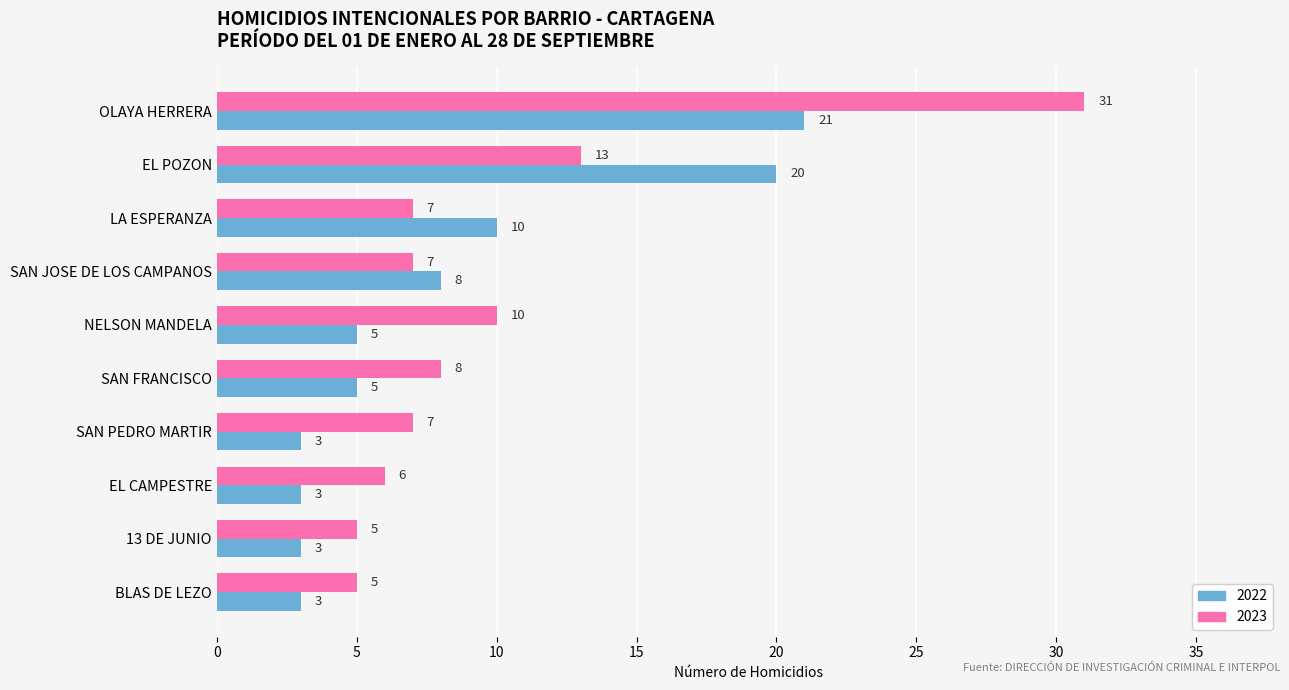

At which label is 2022 closest to 12?

LA ESPERANZA